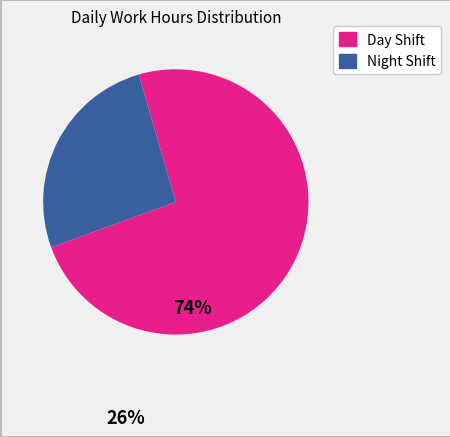

Does any single category account for the majority?

Yes